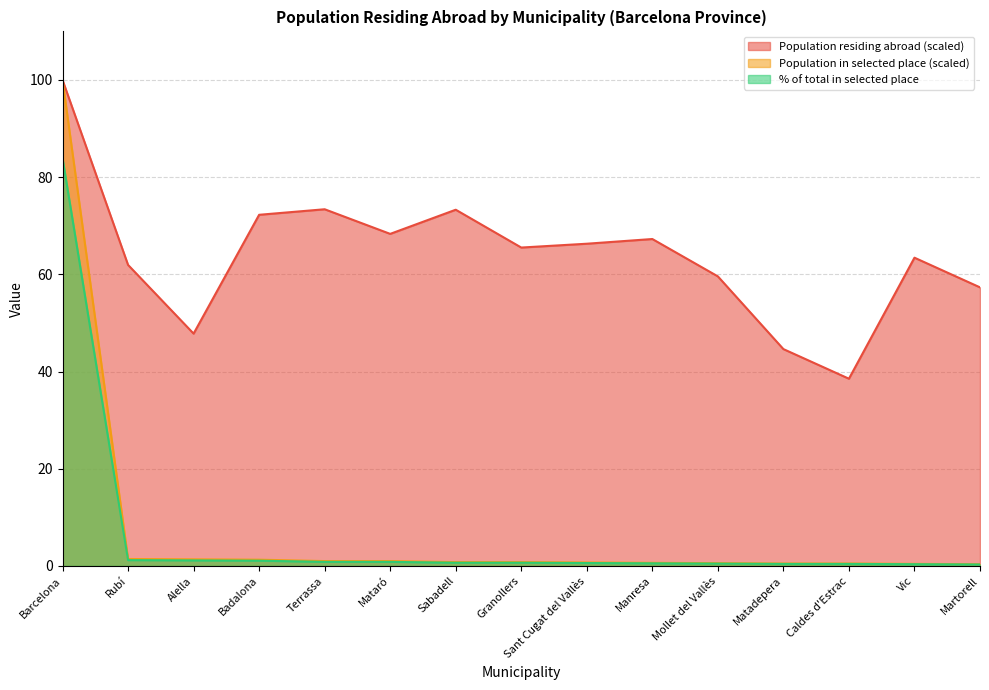

At which label does Population in selected place reach its peak?

Barcelona